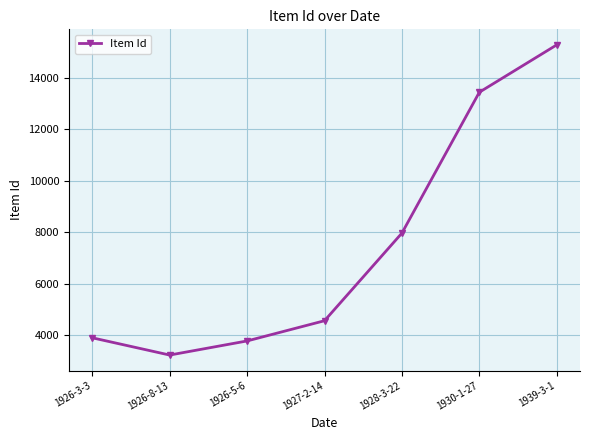

The value at 1926-3-3 is 2087. True or false?

False